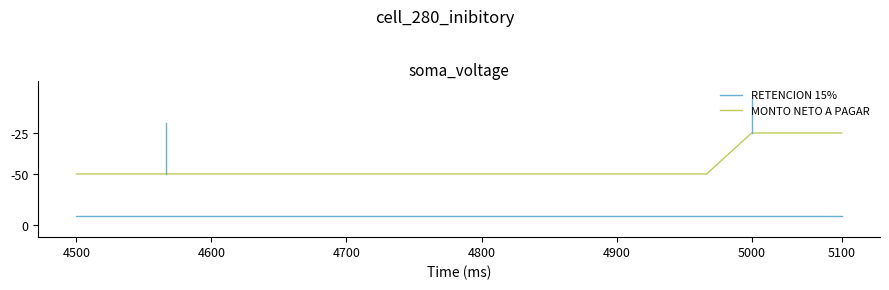

What are all the series names shown in the legend?

RETENCION 15%, MONTO NETO A PAGAR